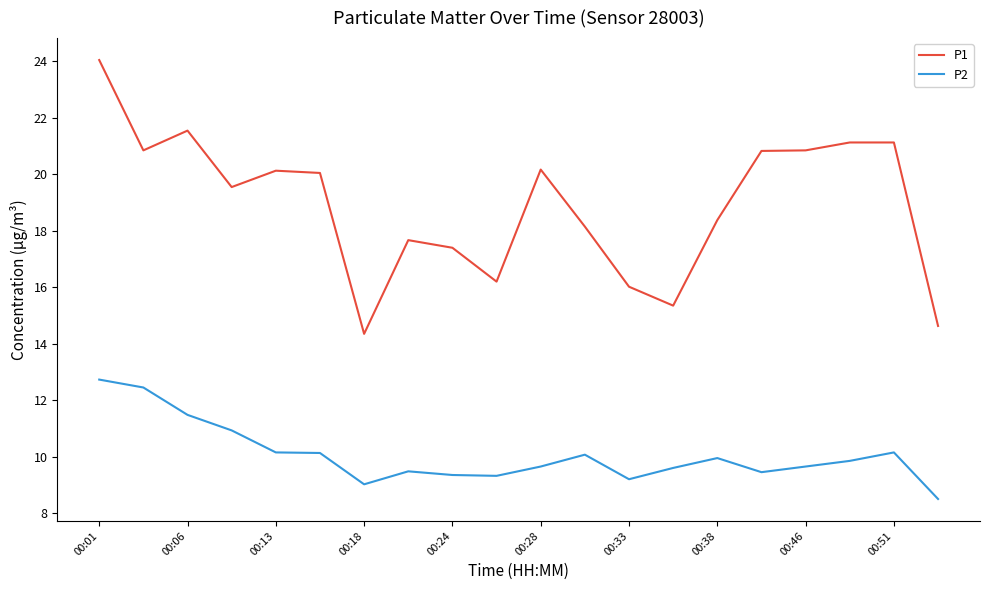

True or false: P1 and P2 intersect in this chart.

False